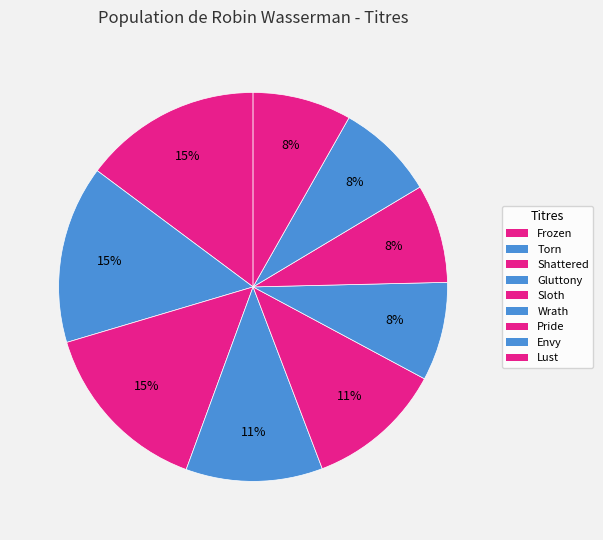

How many segments does this pie chart have?

9